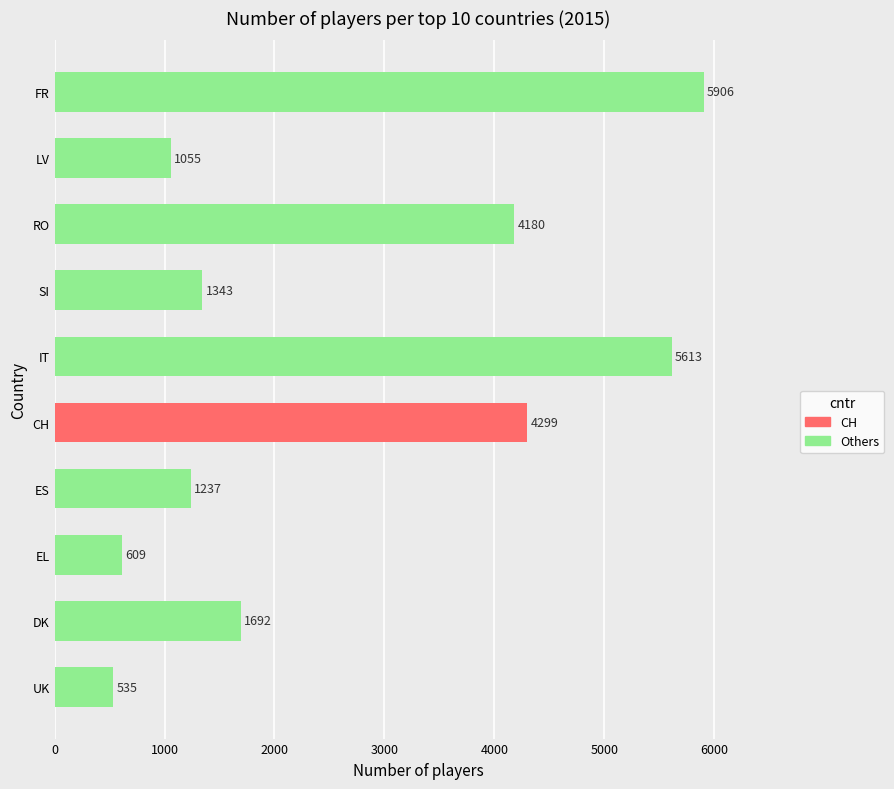

What is the value of the 6th bar from the left?

5613